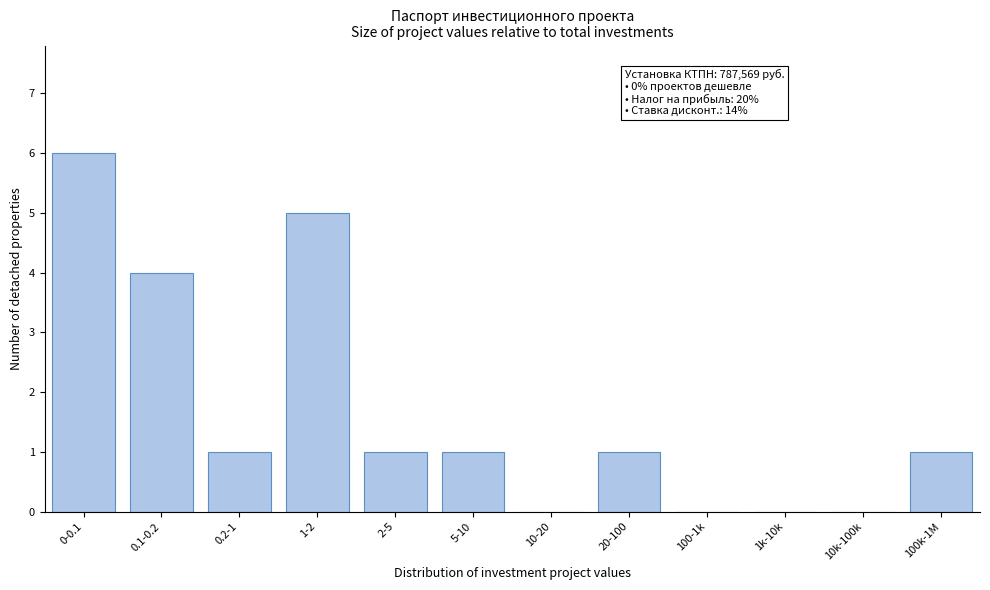

Reading left to right, extract all data points from this chart.

0-0.1=6	0.1-0.2=4	0.2-1=1	1-2=5	2-5=1	5-10=1	10-20=0	20-100=1	100-1k=0	1k-10k=0	10k-100k=0	100k-1M=1